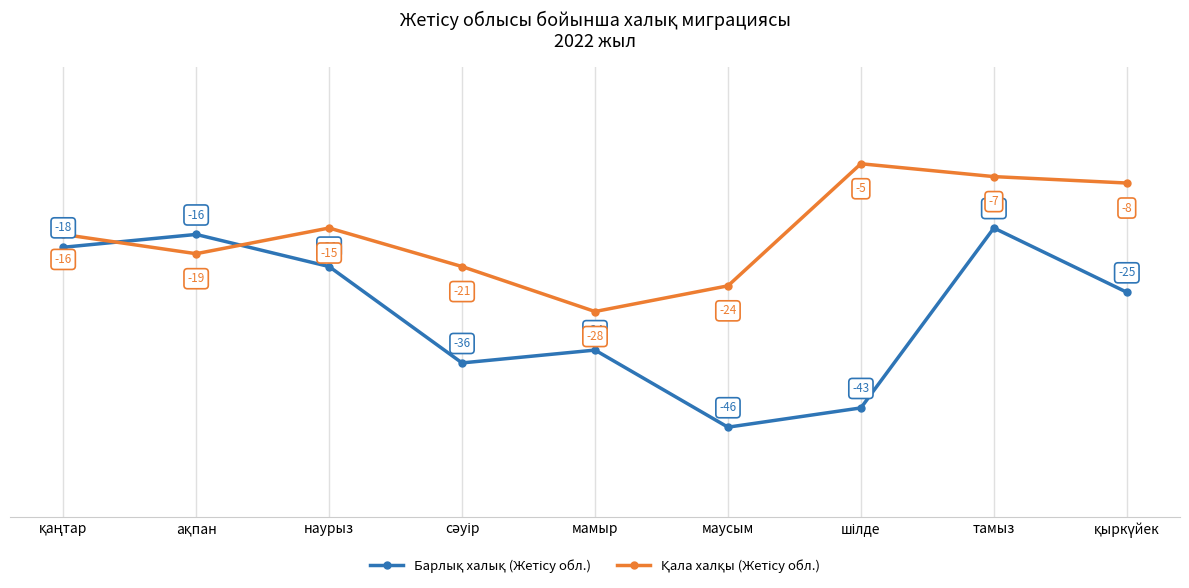

What is the difference between the highest and lowest values at наурыз?

6